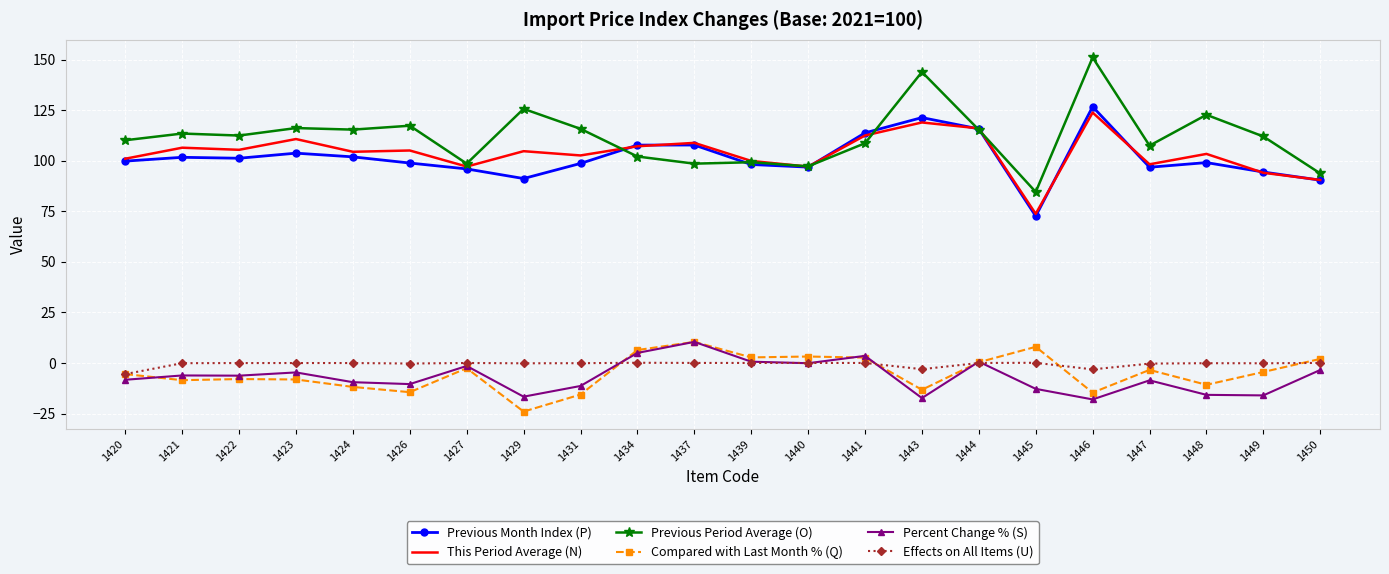

What is the average value of the Percent Change % (S) series?

-6.7